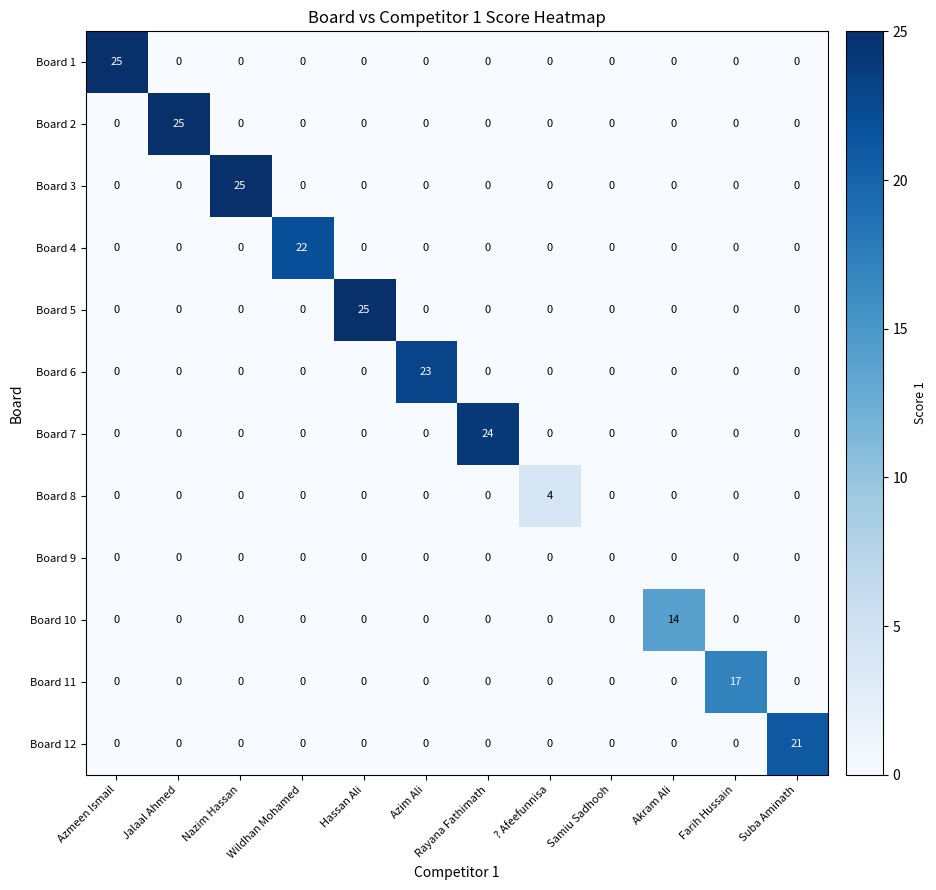

What is the difference between the maximum and second lowest values in the Board 3 series?

25